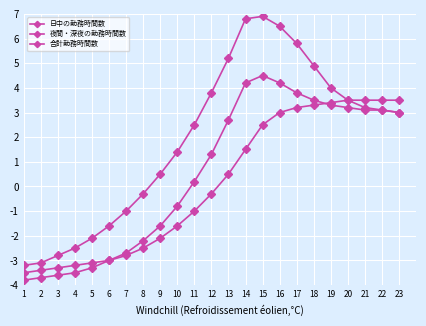

True or false: 日中の勤務時間数 has a value of 6.9 at 15.

True